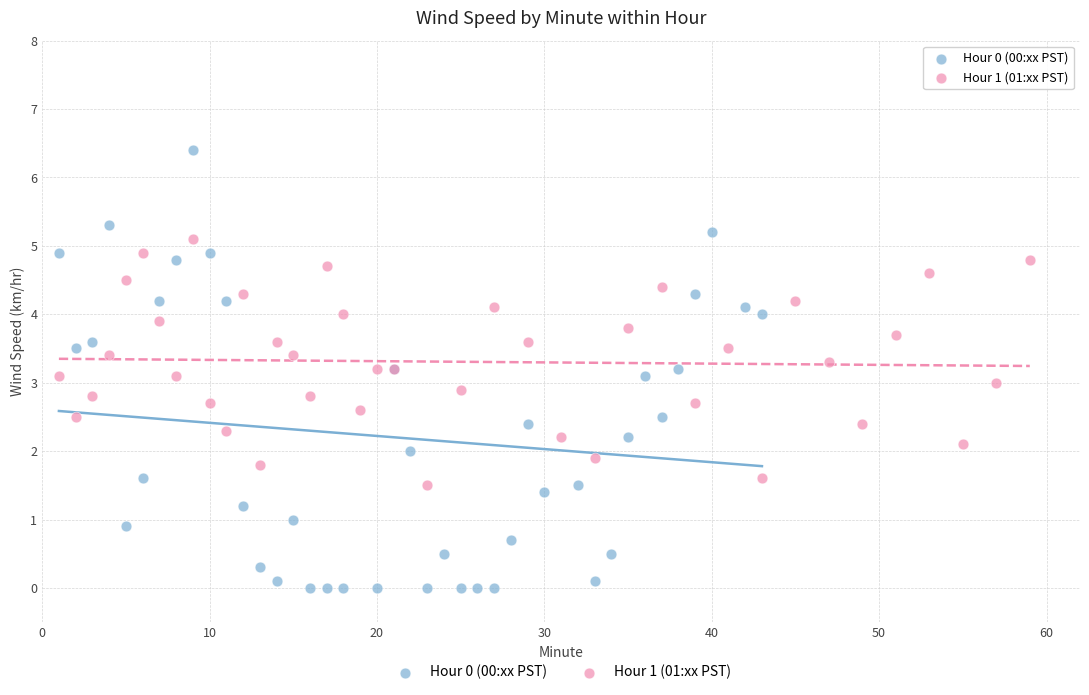

Which series reaches the minimum Y coordinate?

Hour 0 (00:xx PST)